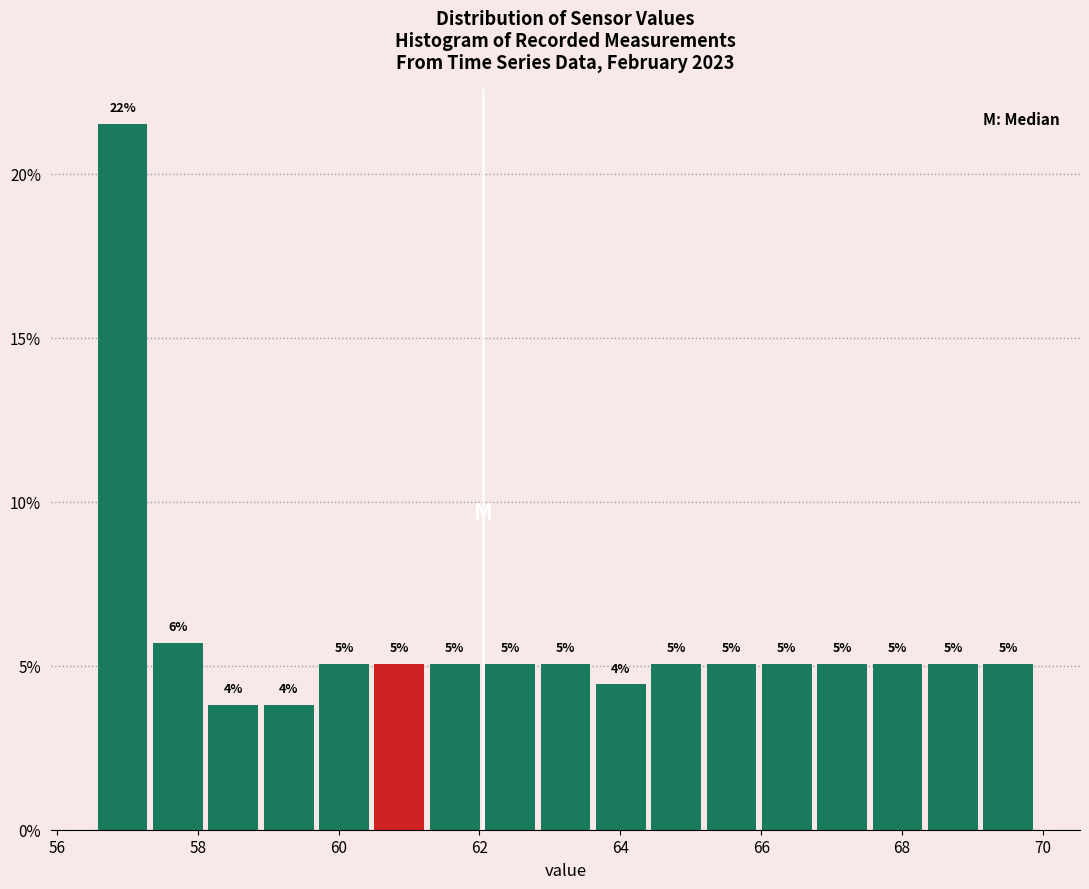

Around what value on the x-axis is the tallest bar? Give the approximate position of its centre, as read against the axis.

57.0